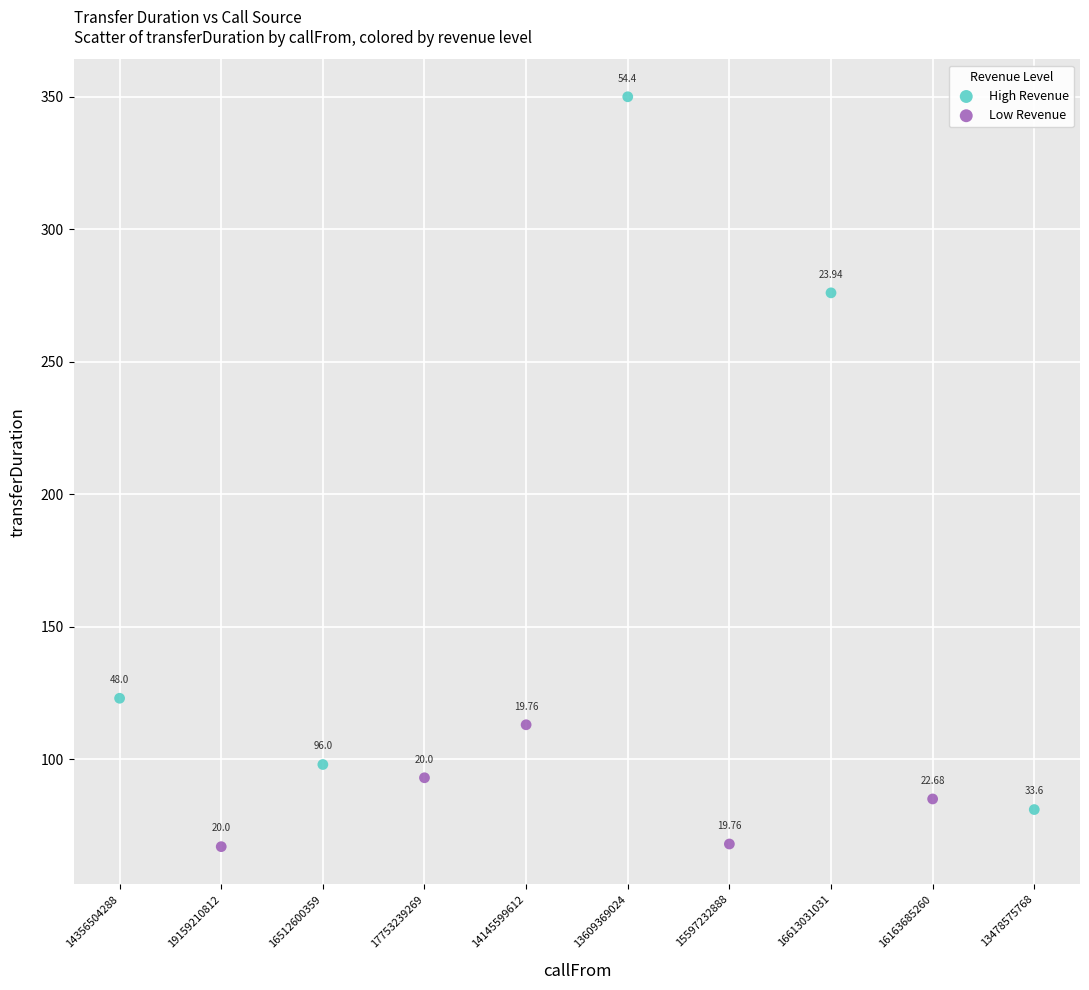

Which series contains the highest Y value?

High Revenue